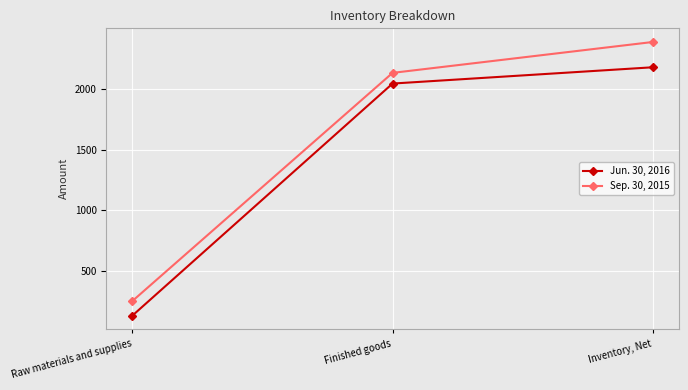

Rank the series by their maximum value, from lowest to highest.

Jun. 30, 2016, Sep. 30, 2015